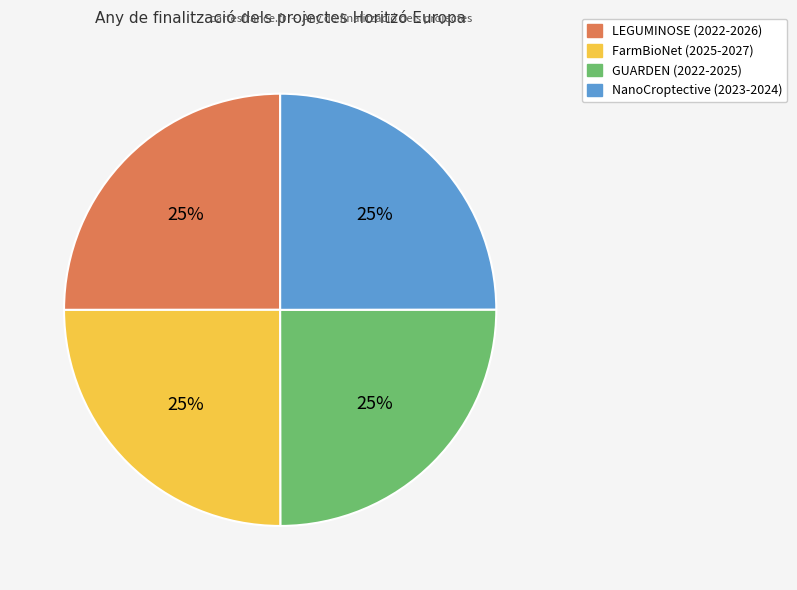

To the nearest percent, what portion does FarmBioNet (2025-2027) represent?

25%